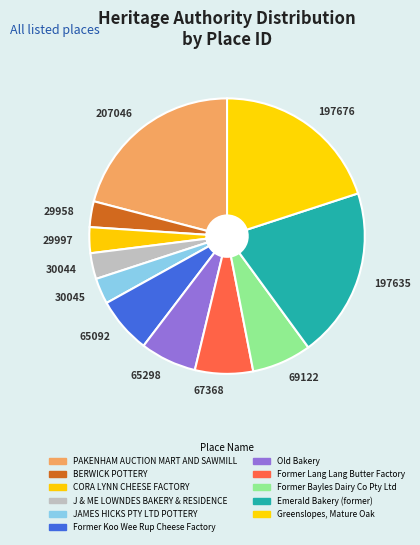

The 197635 slice represents 20% of the pie. True or false?

True